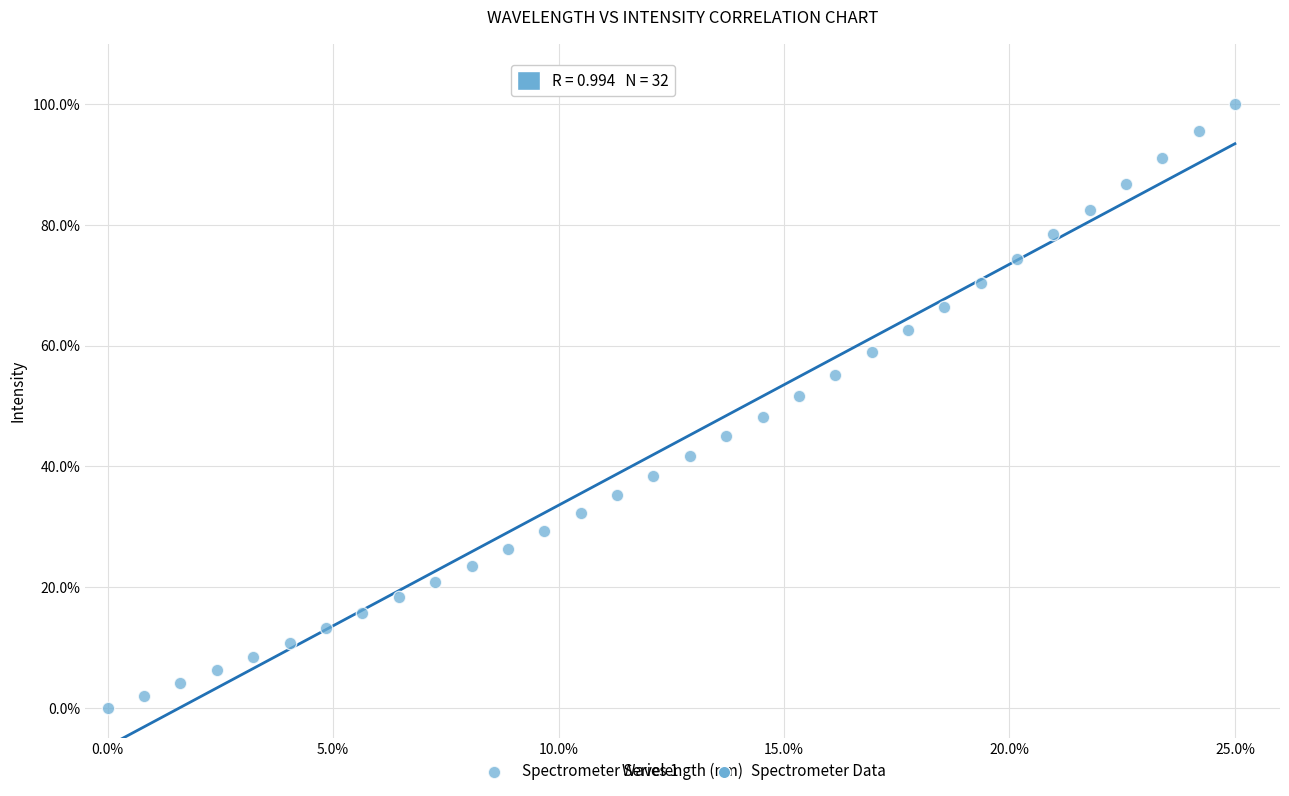

What is the range of Y values (max minus min)?

100.0